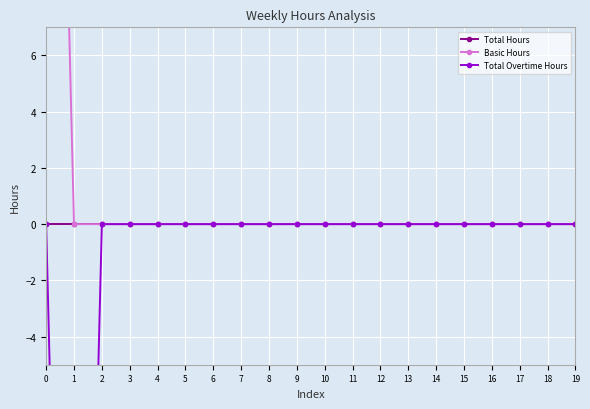

What is the spread (max minus min) of values at 0?

40